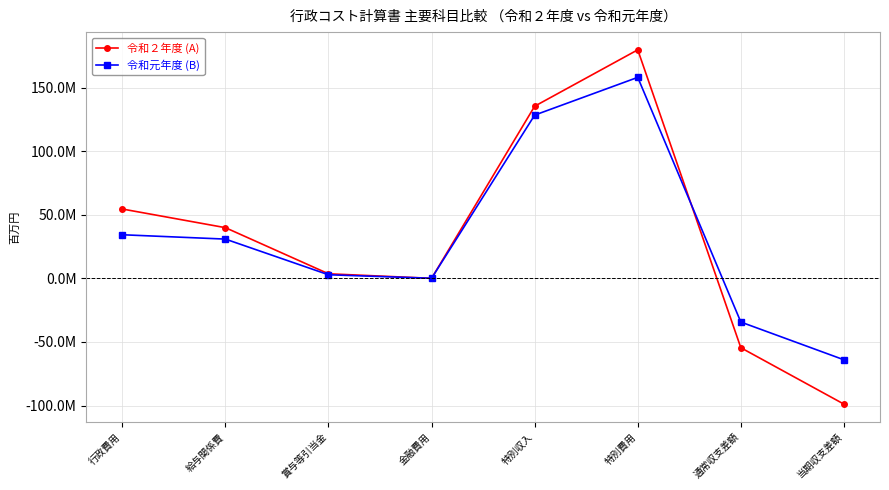

Is this an area chart (filled region under the line)?

No